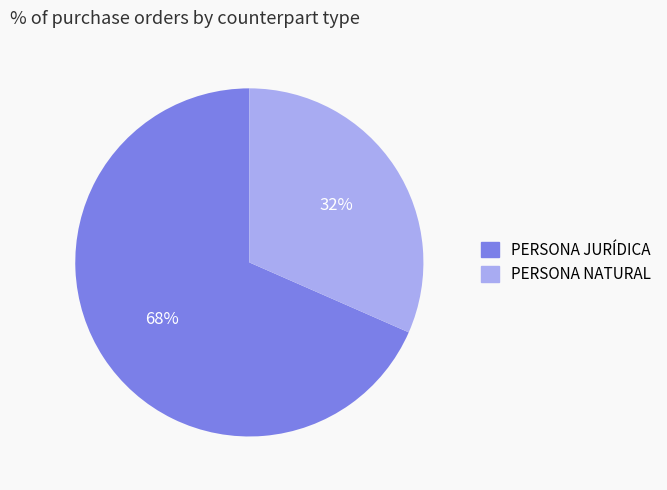

Which has a higher value, PERSONA NATURAL or PERSONA JURÍDICA?

PERSONA JURÍDICA